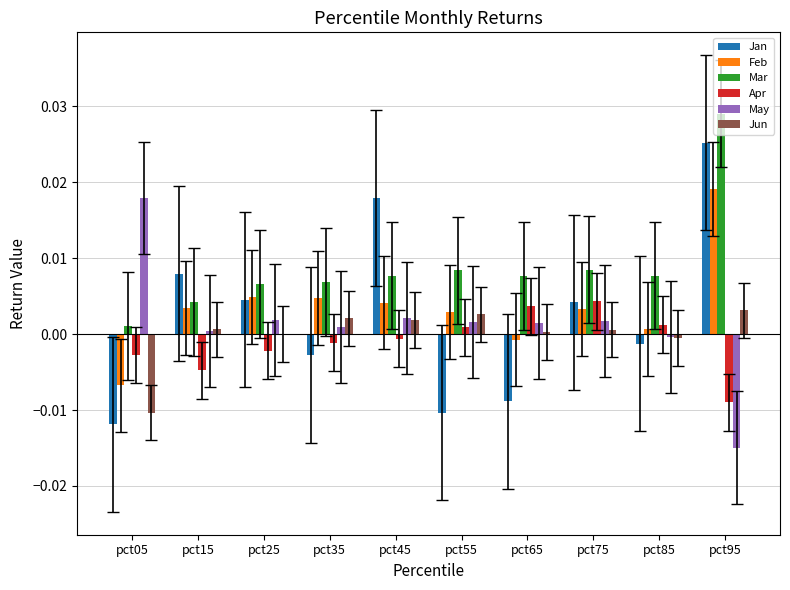

Between pct15 and pct55, which series saw the biggest shift?

Jan